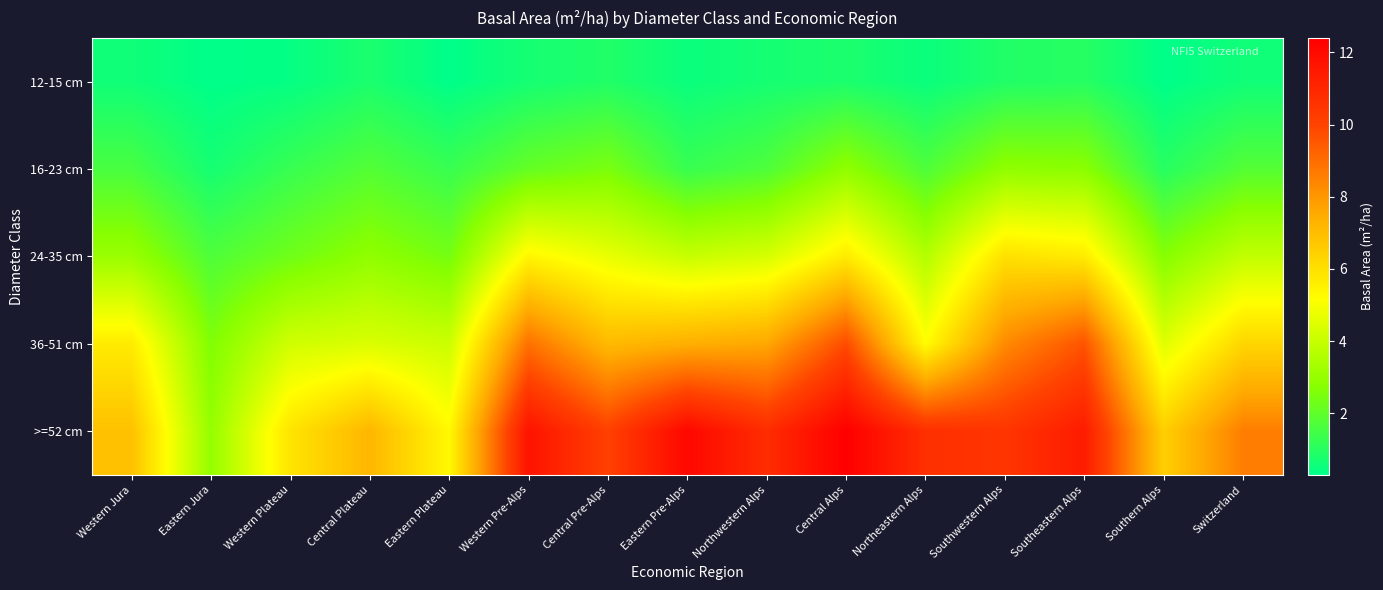

Reading left to right, list all the values displayed in this chart.

12-15 cm: Western Jura=0.6	Eastern Jura=0.3	Western Plateau=0.4	Central Plateau=0.8	Eastern Plateau=0.3	Western Pre-Alps=0.7	Central Pre-Alps=0.9	Eastern Pre-Alps=0.5	Northwestern Alps=0.7	Central Alps=0.8	Northeastern Alps=0.5	Southwestern Alps=0.9	Southeastern Alps=1.0	Southern Alps=0.3	Switzerland=0.6
16-23 cm: Western Jura=1.6	Eastern Jura=0.7	Western Plateau=1.3	Central Plateau=1.8	Eastern Plateau=1.3	Western Pre-Alps=2.1	Central Pre-Alps=2.5	Eastern Pre-Alps=1.3	Northwestern Alps=1.7	Central Alps=2.9	Northeastern Alps=1.7	Southwestern Alps=2.9	Southeastern Alps=2.8	Southern Alps=1.0	Switzerland=1.8
24-35 cm: Western Jura=3.1	Eastern Jura=1.7	Western Plateau=2.3	Central Plateau=2.9	Eastern Plateau=2.4	Western Pre-Alps=5.4	Central Pre-Alps=4.7	Eastern Pre-Alps=4.0	Northwestern Alps=4.3	Central Alps=5.7	Northeastern Alps=3.6	Southwestern Alps=6.0	Southeastern Alps=5.7	Southern Alps=2.7	Switzerland=3.9
36-51 cm: Western Jura=5.7	Eastern Jura=2.6	Western Plateau=4.2	Central Plateau=4.4	Eastern Plateau=4.1	Western Pre-Alps=8.9	Central Pre-Alps=7.1	Eastern Pre-Alps=7.4	Northwestern Alps=7.6	Central Alps=9.8	Northeastern Alps=5.2	Southwestern Alps=8.3	Southeastern Alps=9.6	Southern Alps=4.5	Switzerland=6.3
>=52 cm: Western Jura=6.9	Eastern Jura=3.0	Western Plateau=5.9	Central Plateau=7.2	Eastern Plateau=5.3	Western Pre-Alps=11.7	Central Pre-Alps=10.1	Eastern Pre-Alps=12.1	Northwestern Alps=10.8	Central Alps=12.4	Northeastern Alps=10.7	Southwestern Alps=10.5	Southeastern Alps=11.4	Southern Alps=6.5	Switzerland=8.6